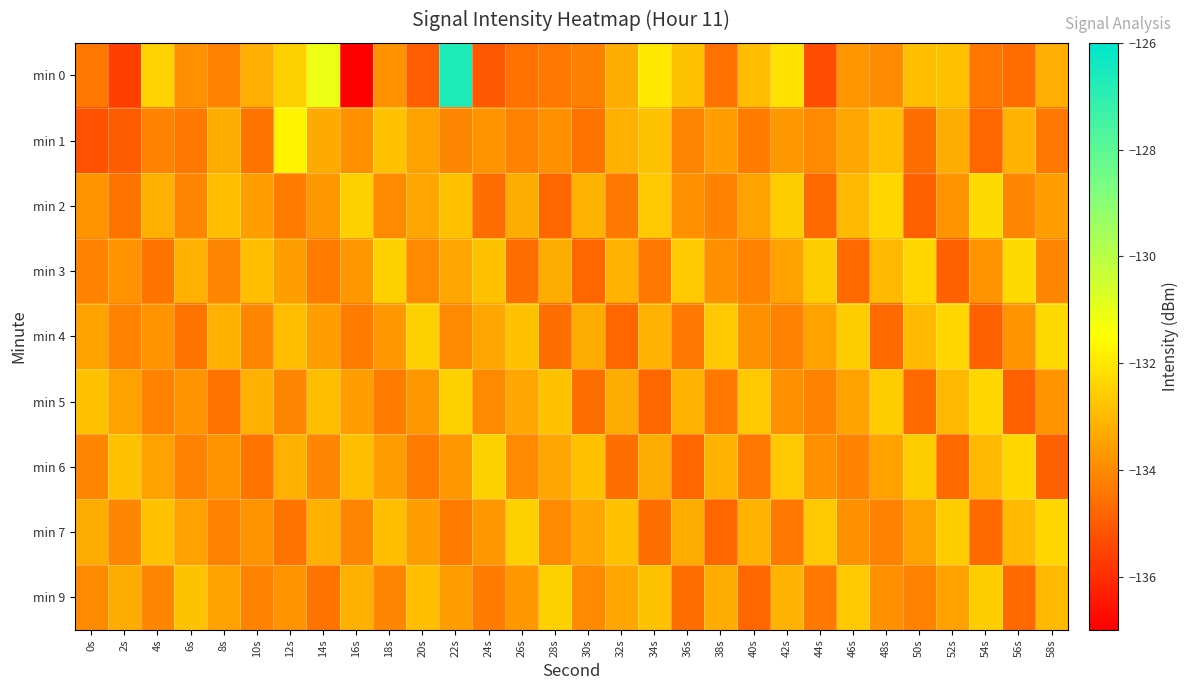

Reading right to left, transcribe all the data shown in this chart.

min 0: 58s=-133.2	56s=-134.7	54s=-134.4	52s=-132.9	50s=-132.9	48s=-134.0	46s=-133.8	44s=-135.3	42s=-132.1	40s=-132.9	38s=-134.5	36s=-132.8	34s=-132.0	32s=-133.3	30s=-134.2	28s=-134.4	26s=-134.5	24s=-135.1	22s=-126.6	20s=-134.9	18s=-133.8	16s=-137.0	14s=-131.1	12s=-132.5	10s=-133.2	8s=-134.2	6s=-133.9	4s=-132.5	2s=-135.6	0s=-134.4
min 1: 58s=-134.4	56s=-133.1	54s=-134.8	52s=-133.3	50s=-134.6	48s=-132.9	46s=-133.4	44s=-134.0	42s=-133.7	40s=-134.3	38s=-133.6	36s=-134.1	34s=-132.8	32s=-133.2	30s=-134.5	28s=-133.9	26s=-134.2	24s=-133.8	22s=-134.1	20s=-133.5	18s=-132.8	16s=-133.9	14s=-133.3	12s=-131.7	10s=-134.5	8s=-133.3	6s=-134.4	4s=-134.2	2s=-135.0	0s=-135.2
min 2: 58s=-133.6	56s=-134.1	54s=-132.3	52s=-133.8	50s=-134.9	48s=-132.4	46s=-133.0	44s=-134.7	42s=-132.6	40s=-133.5	38s=-134.2	36s=-133.9	34s=-132.7	32s=-134.4	30s=-133.1	28s=-134.8	26s=-133.3	24s=-134.6	22s=-132.8	20s=-133.4	18s=-134.0	16s=-132.5	14s=-133.7	12s=-134.3	10s=-133.6	8s=-132.9	6s=-134.1	4s=-133.2	2s=-134.5	0s=-133.8
min 3: 58s=-134.1	56s=-132.3	54s=-133.8	52s=-134.9	50s=-132.4	48s=-133.0	46s=-134.7	44s=-132.6	42s=-133.5	40s=-134.2	38s=-133.9	36s=-132.7	34s=-134.4	32s=-133.1	30s=-134.8	28s=-133.3	26s=-134.6	24s=-132.8	22s=-133.4	20s=-134.0	18s=-132.5	16s=-133.7	14s=-134.3	12s=-133.6	10s=-132.9	8s=-134.1	6s=-133.2	4s=-134.5	2s=-133.8	0s=-134.2
min 4: 58s=-132.3	56s=-133.8	54s=-134.9	52s=-132.4	50s=-133.0	48s=-134.7	46s=-132.6	44s=-133.5	42s=-134.2	40s=-133.9	38s=-132.7	36s=-134.4	34s=-133.1	32s=-134.8	30s=-133.3	28s=-134.6	26s=-132.8	24s=-133.4	22s=-134.0	20s=-132.5	18s=-133.7	16s=-134.3	14s=-133.6	12s=-132.9	10s=-134.1	8s=-133.2	6s=-134.5	4s=-133.8	2s=-134.2	0s=-133.5
min 5: 58s=-133.8	56s=-134.9	54s=-132.4	52s=-133.0	50s=-134.7	48s=-132.6	46s=-133.5	44s=-134.2	42s=-133.9	40s=-132.7	38s=-134.4	36s=-133.1	34s=-134.8	32s=-133.3	30s=-134.6	28s=-132.8	26s=-133.4	24s=-134.0	22s=-132.5	20s=-133.7	18s=-134.3	16s=-133.6	14s=-132.9	12s=-134.1	10s=-133.2	8s=-134.5	6s=-133.8	4s=-134.2	2s=-133.5	0s=-132.8
min 6: 58s=-134.9	56s=-132.4	54s=-133.0	52s=-134.7	50s=-132.6	48s=-133.5	46s=-134.2	44s=-133.9	42s=-132.7	40s=-134.4	38s=-133.1	36s=-134.8	34s=-133.3	32s=-134.6	30s=-132.8	28s=-133.4	26s=-134.0	24s=-132.5	22s=-133.7	20s=-134.3	18s=-133.6	16s=-132.9	14s=-134.1	12s=-133.2	10s=-134.5	8s=-133.8	6s=-134.2	4s=-133.5	2s=-132.8	0s=-134.1
min 7: 58s=-132.4	56s=-133.0	54s=-134.7	52s=-132.6	50s=-133.5	48s=-134.2	46s=-133.9	44s=-132.7	42s=-134.4	40s=-133.1	38s=-134.8	36s=-133.3	34s=-134.6	32s=-132.8	30s=-133.4	28s=-134.0	26s=-132.5	24s=-133.7	22s=-134.3	20s=-133.6	18s=-132.9	16s=-134.1	14s=-133.2	12s=-134.5	10s=-133.8	8s=-134.2	6s=-133.5	4s=-132.8	2s=-134.1	0s=-133.3
min 9: 58s=-133.0	56s=-134.7	54s=-132.6	52s=-133.5	50s=-134.2	48s=-133.9	46s=-132.7	44s=-134.4	42s=-133.1	40s=-134.8	38s=-133.3	36s=-134.6	34s=-132.8	32s=-133.4	30s=-134.0	28s=-132.5	26s=-133.7	24s=-134.3	22s=-133.6	20s=-132.9	18s=-134.1	16s=-133.2	14s=-134.5	12s=-133.8	10s=-134.2	8s=-133.5	6s=-132.8	4s=-134.1	2s=-133.3	0s=-134.0